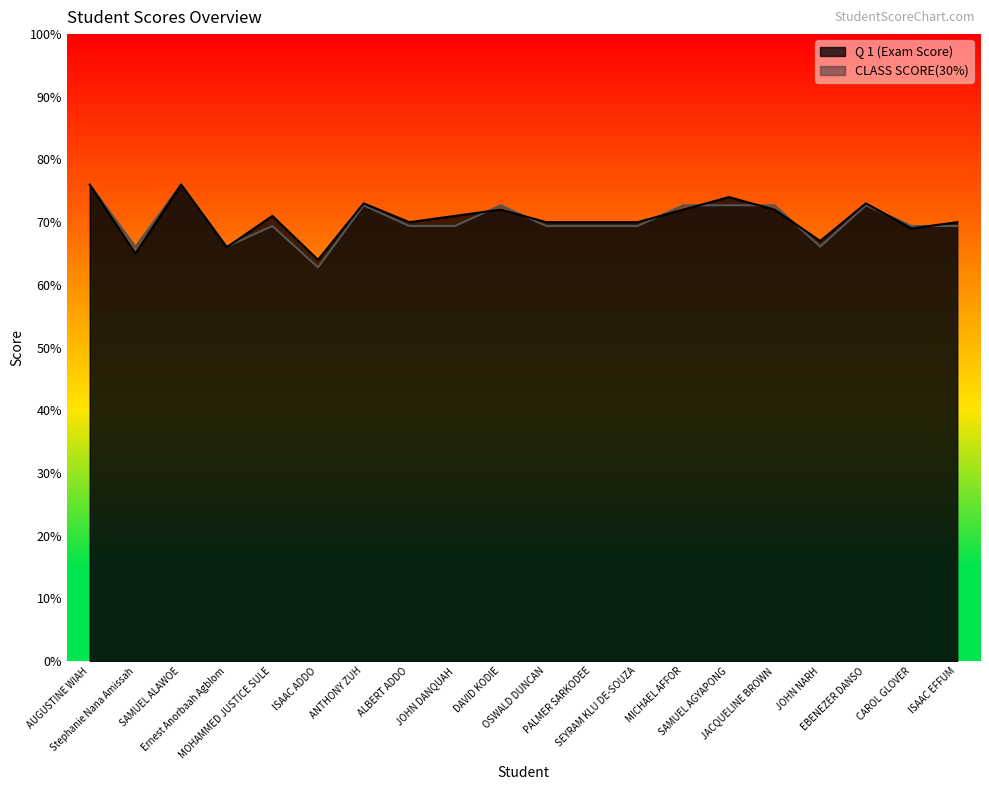

What is the sum of all CLASS SCORE(30%) values?

1404.3